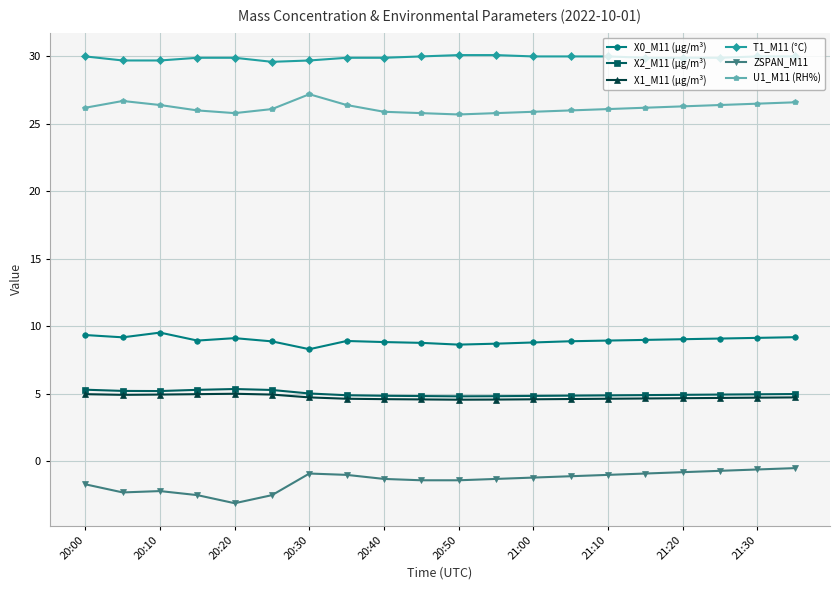

What is the lowest value of the X1_M11 (μg/m³) series?

4.6